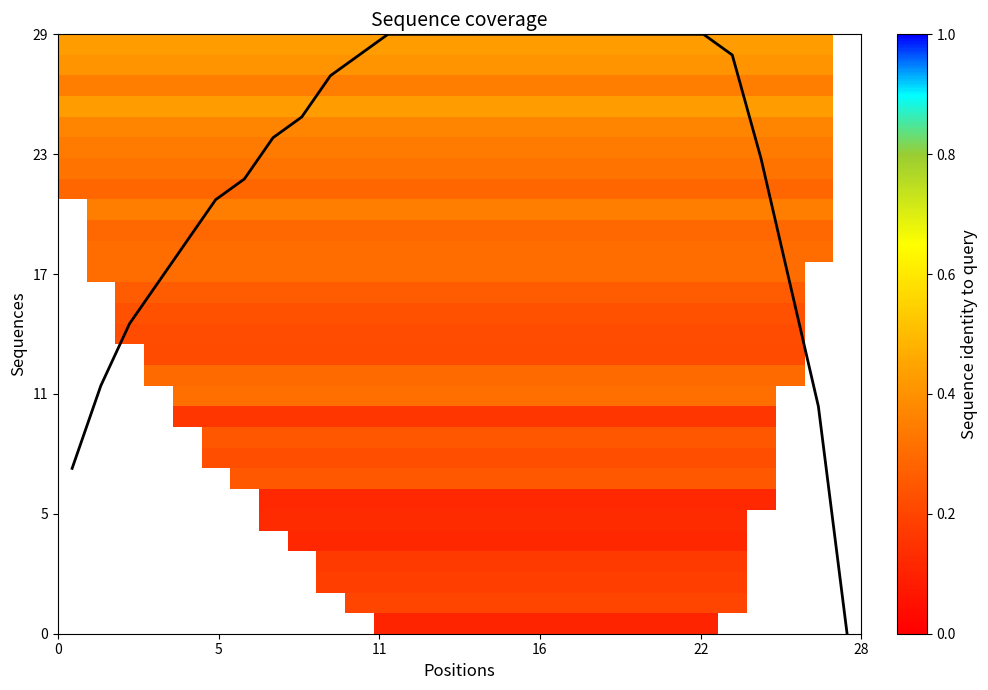

Which series has the widest spread of values?

coverage depth